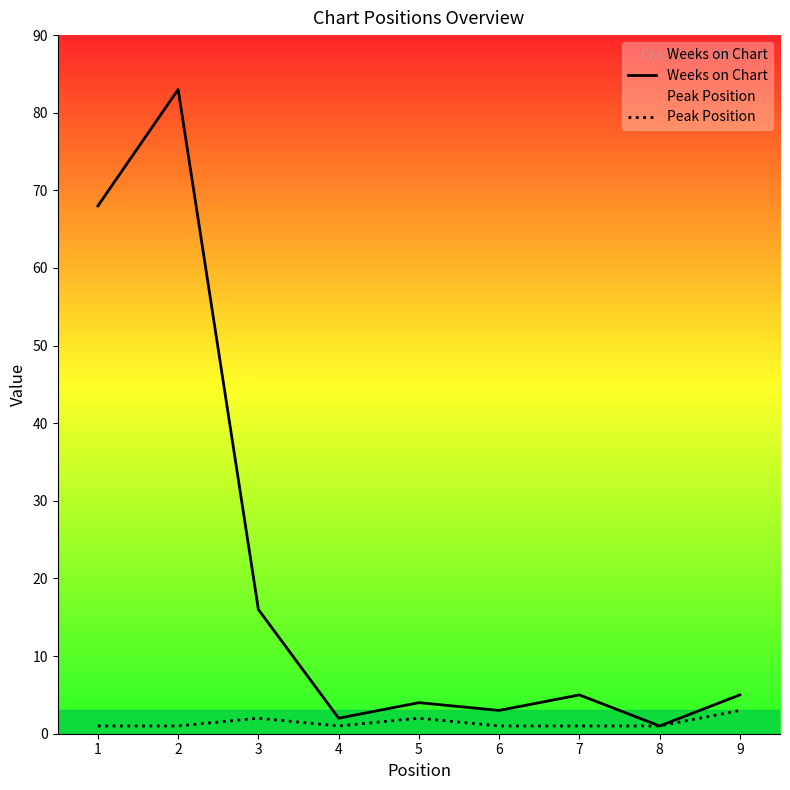

What is the greatest value displayed?

83